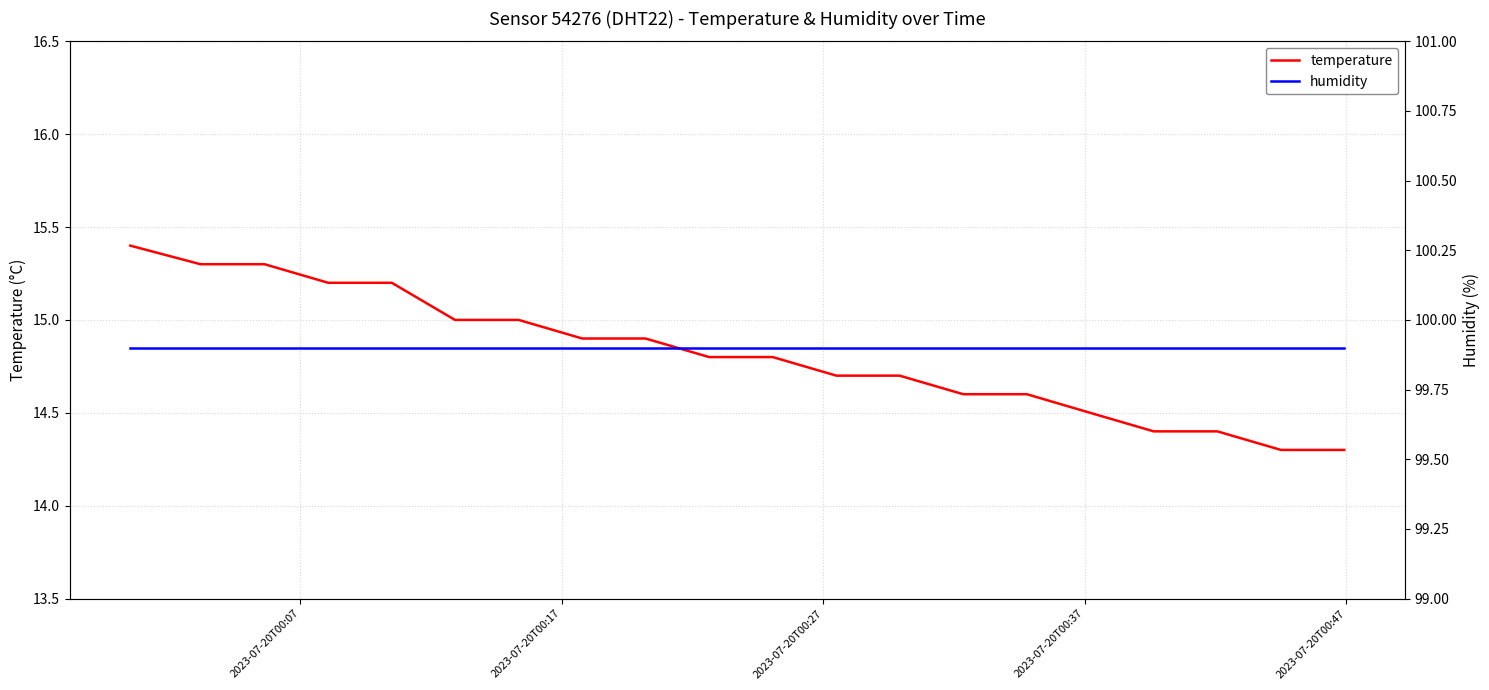

What is the lowest value of the temperature series?

14.3